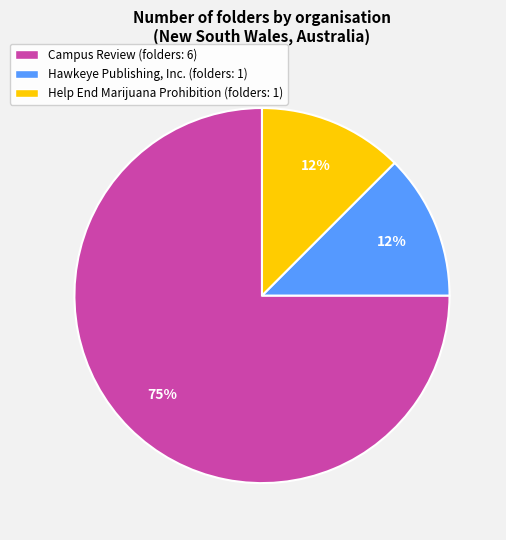

Is there any slice that represents more than half of the pie?

Yes